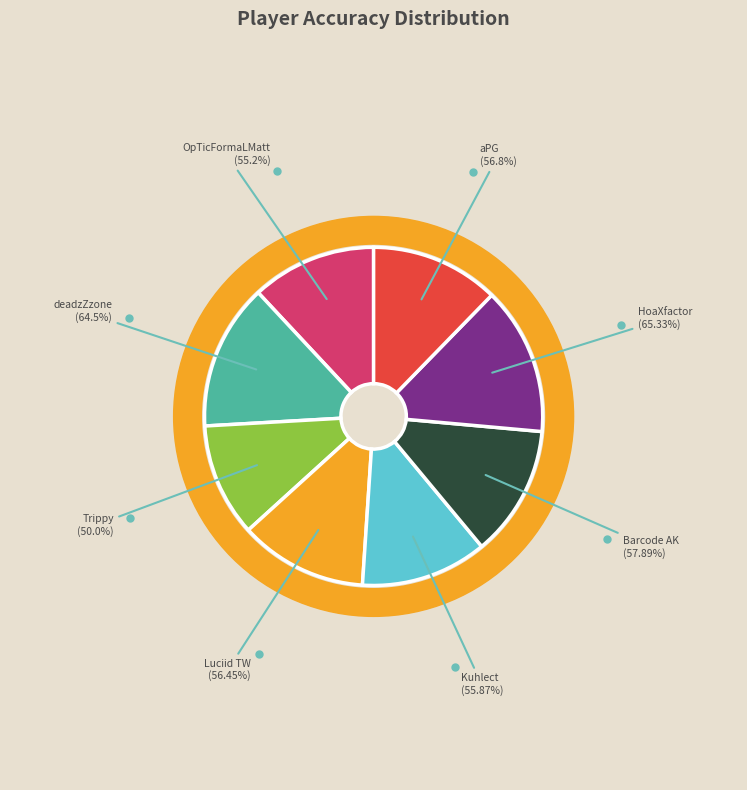

The Luciid TW slice represents 5% of the pie. True or false?

False